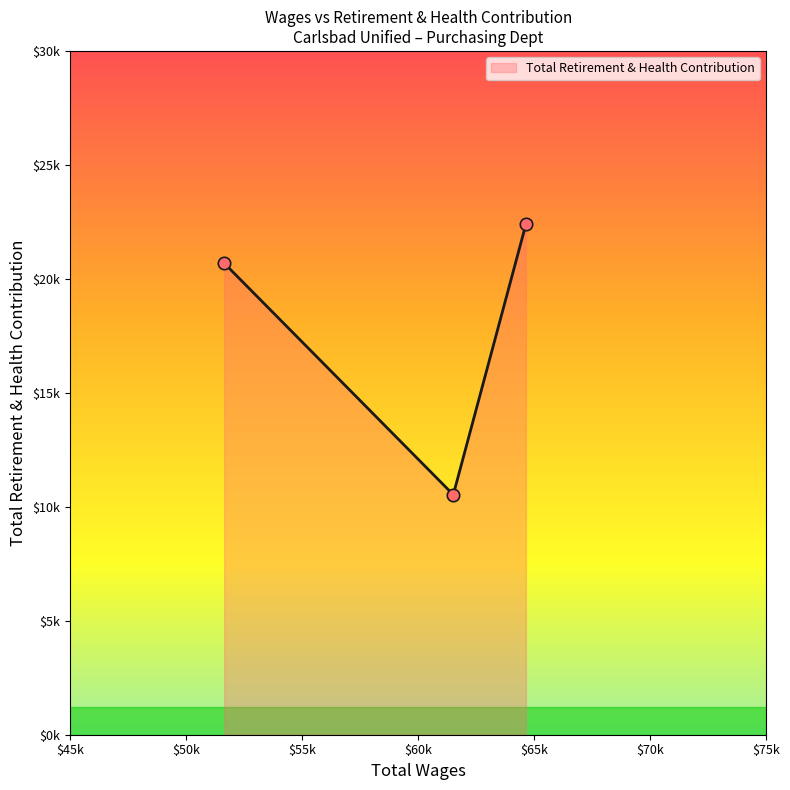

Is this an area chart (filled region under the line)?

Yes